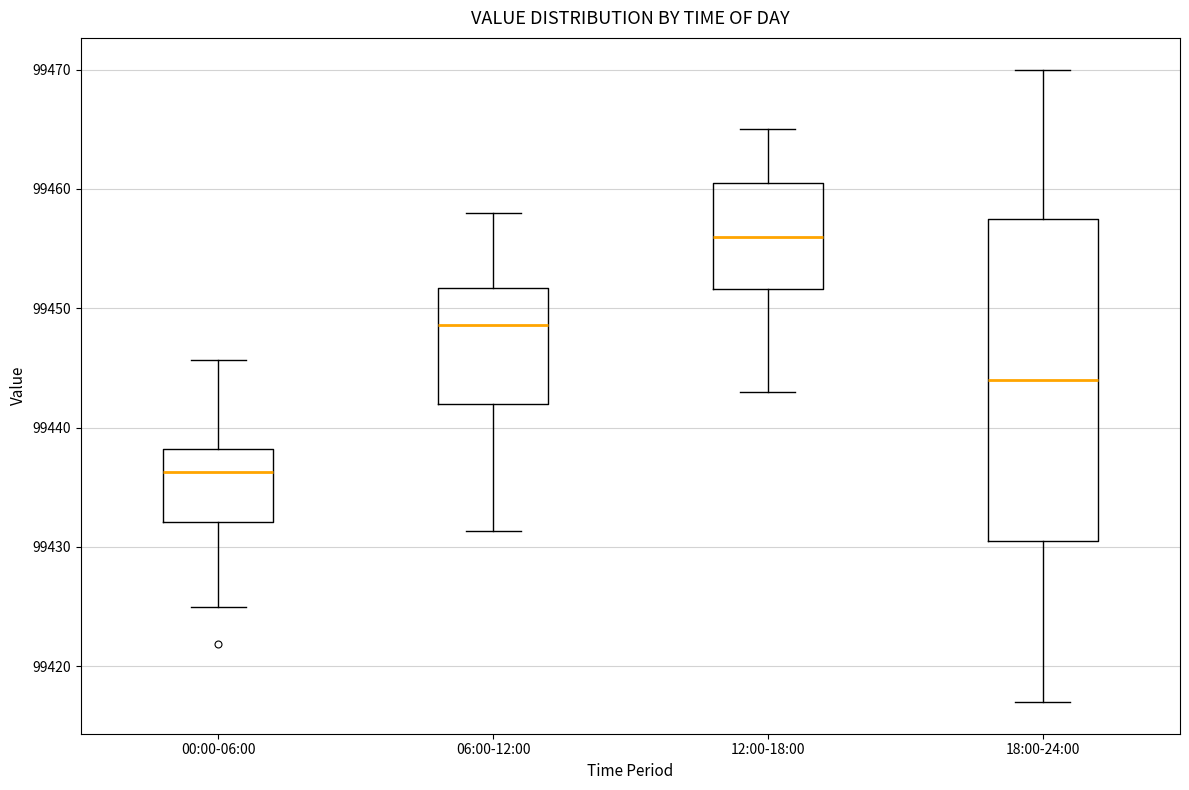

Which box's median line is the highest?

12:00-18:00